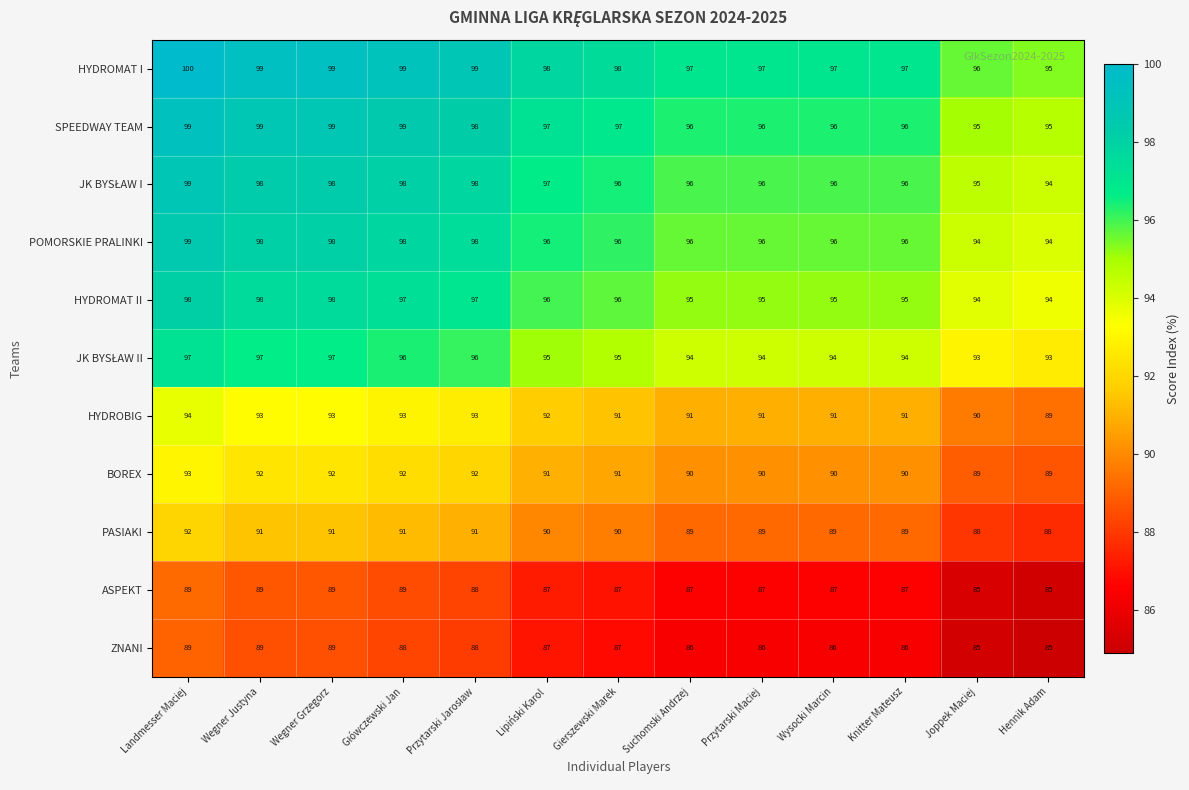

The value of HYDROBIG at Knitter Mateusz is 91. True or false?

True